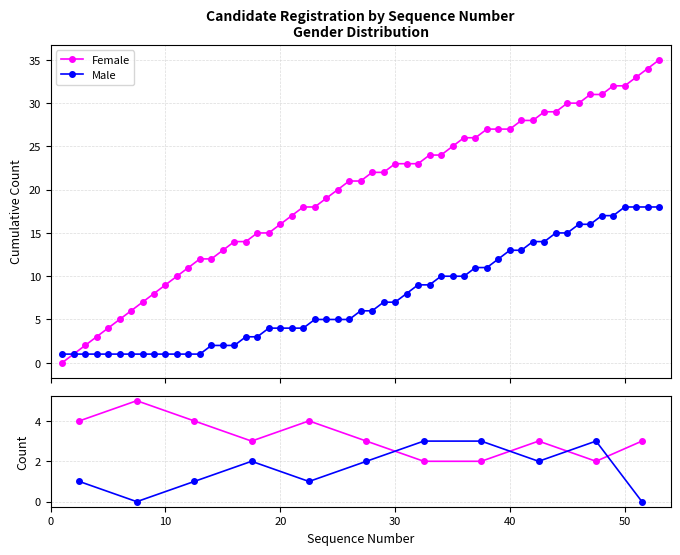

At how many categories does at least one series exceed 1?

11